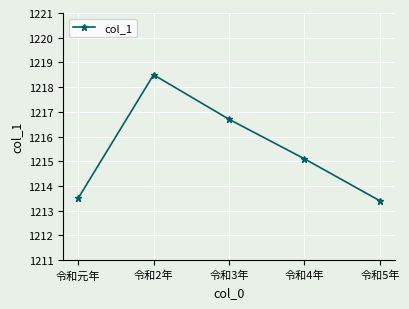

How many lines are shown in the chart?

1